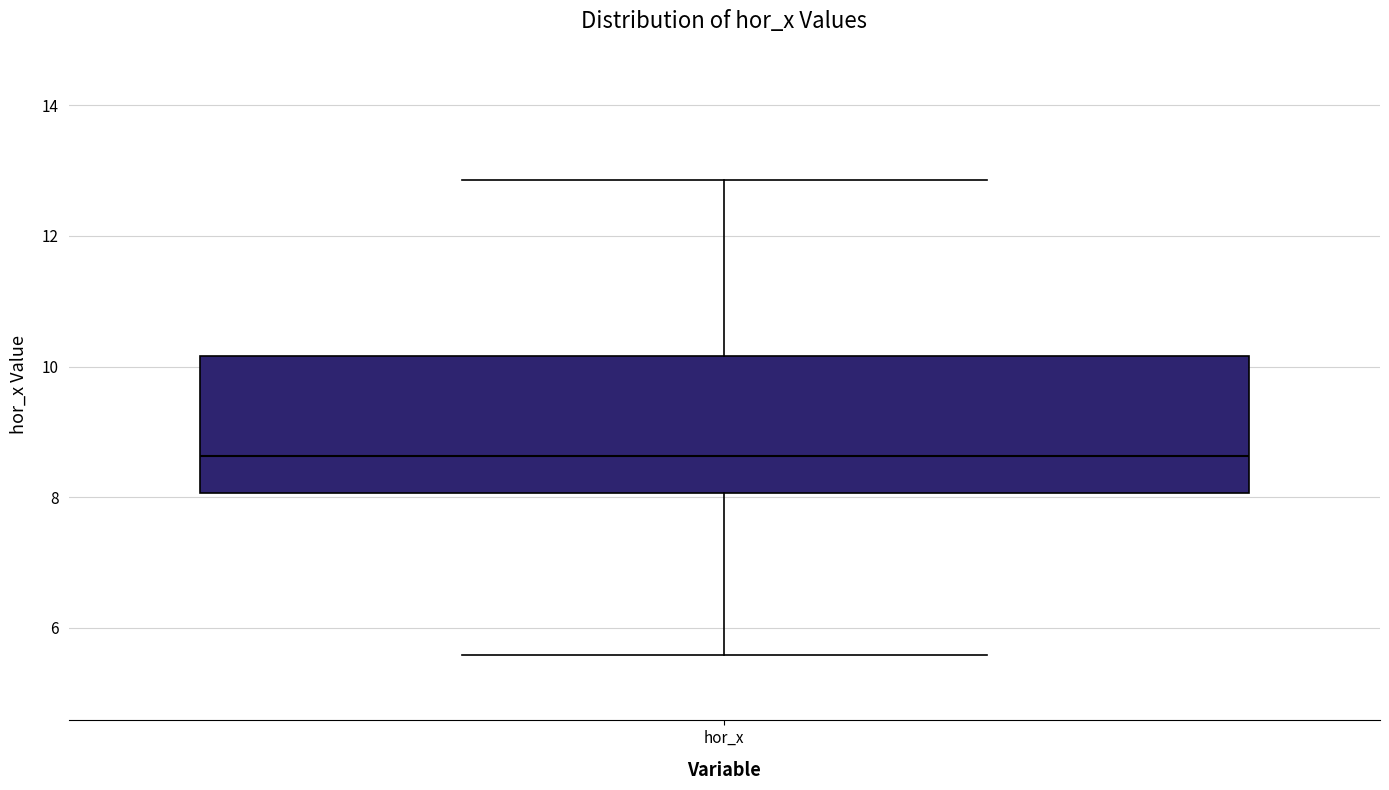

Where is the lower edge of the box for hor_x on the y-axis? The values are not printed on the chart, so give them approximately, as read against the axis.

8.0